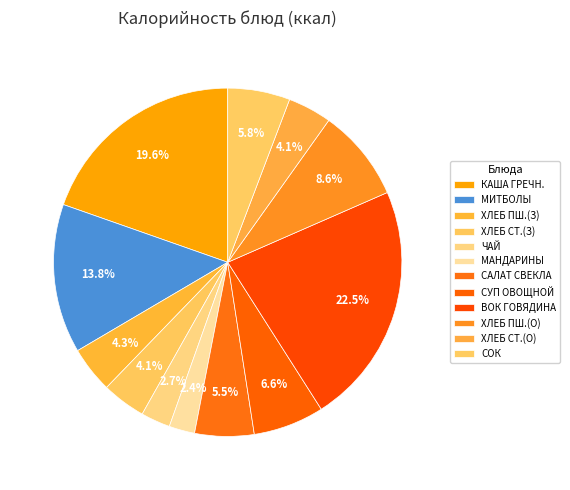

Which slice is the smallest?

МАНДАРИНЫ СВЕЖИЕ